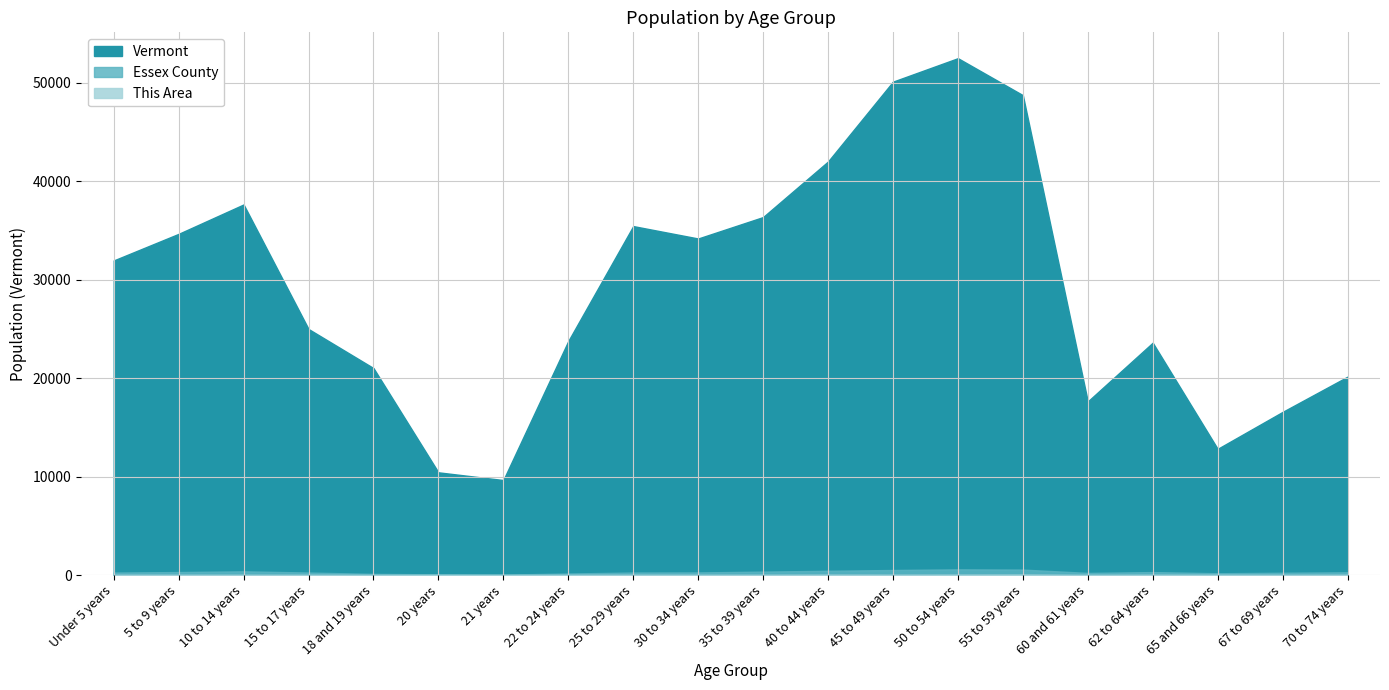

Where is the first local maximum for This Area?

15 to 17 years